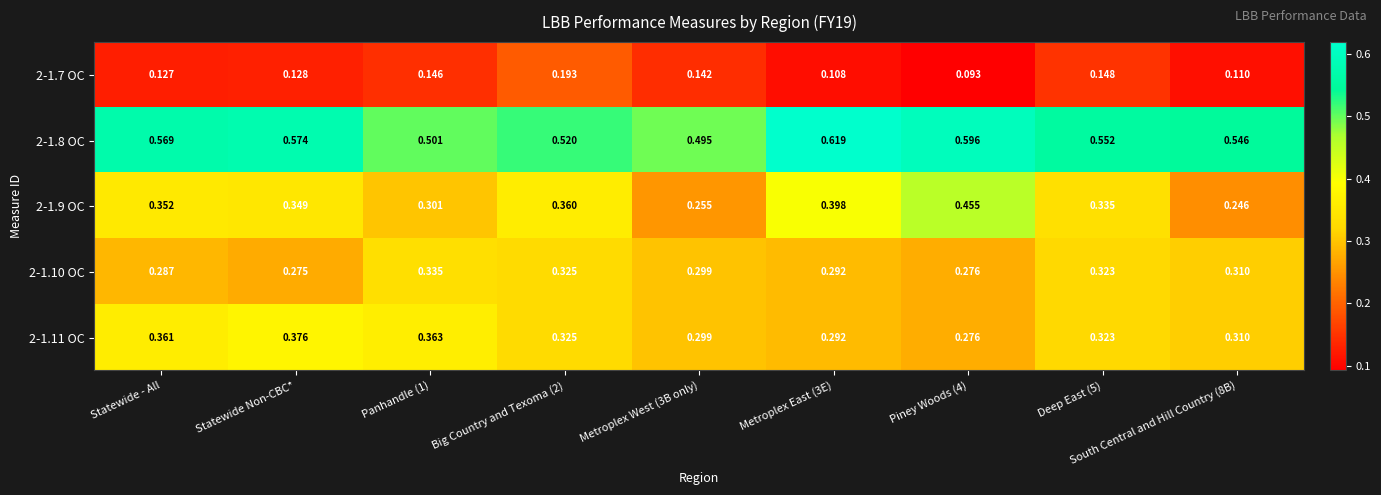

Which series has the largest total across all categories?

2-1.8 OC